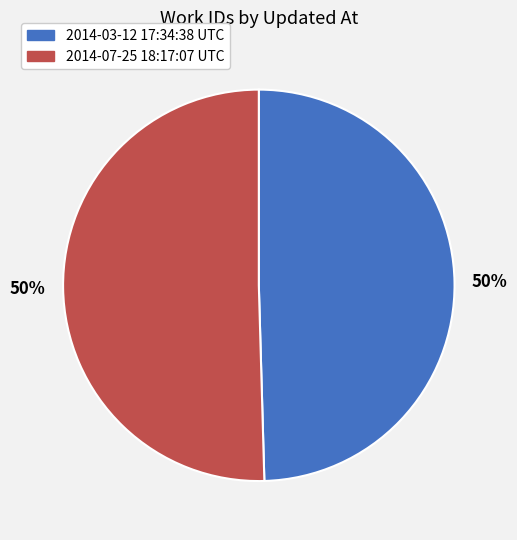

What is the ratio of the value at 2014-03-12 17:34:38 UTC to the value at 2014-07-25 18:17:07 UTC?

1.0